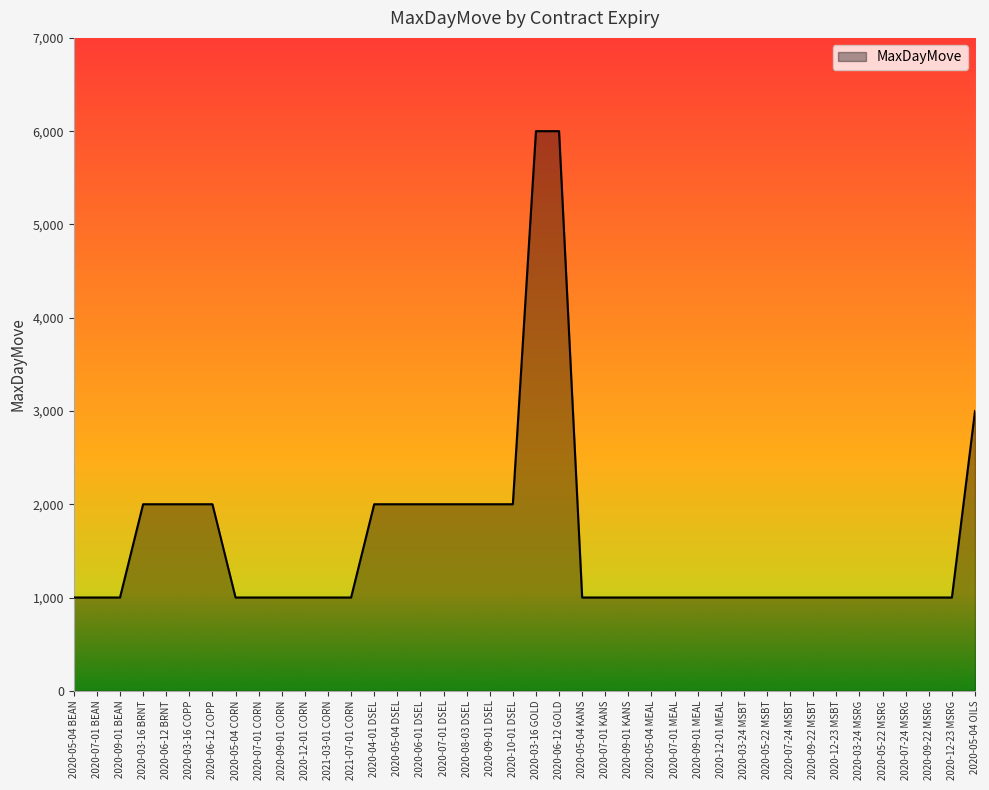

What is the ratio of the value at 2020-09-01 DSEL to the value at 2020-05-04 CORN?

2.0